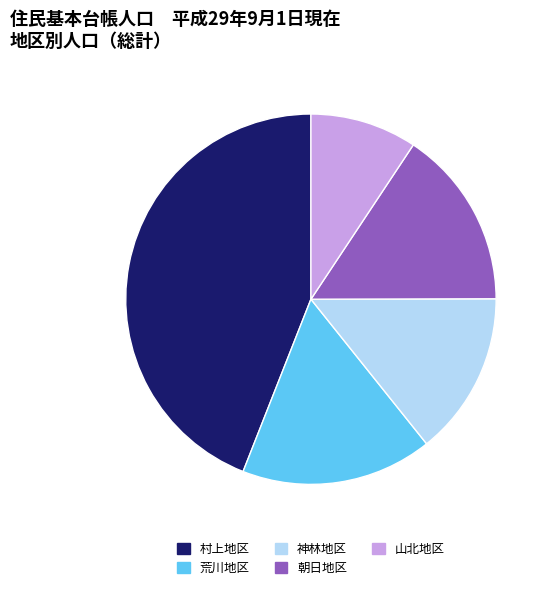

Does any single category account for the majority?

No